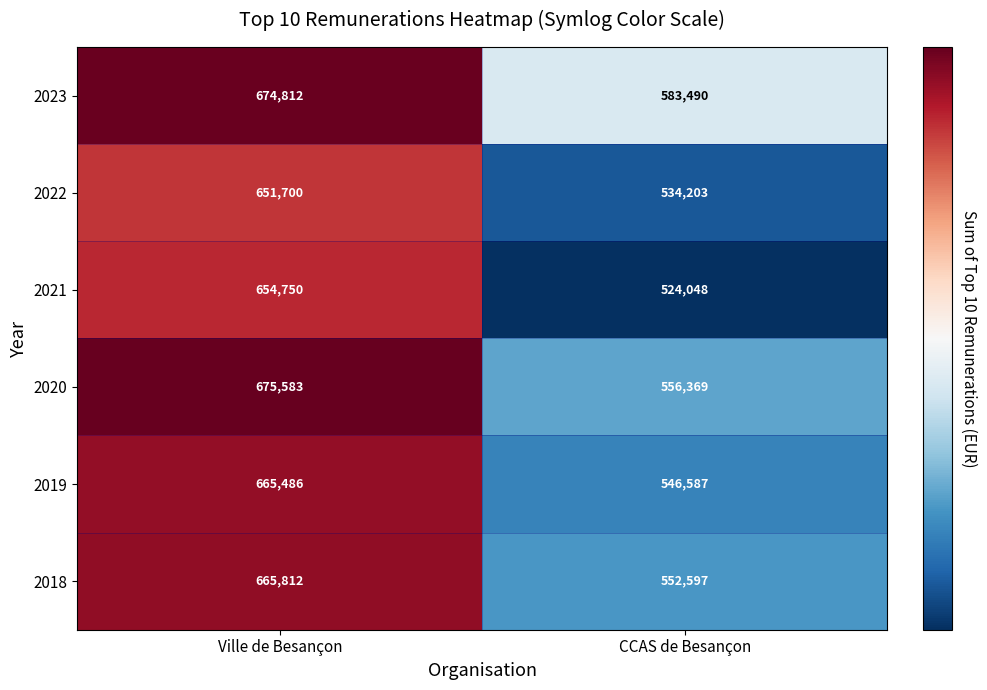

Rank the series by their maximum value, from highest to lowest.

2020, 2023, 2018, 2019, 2021, 2022